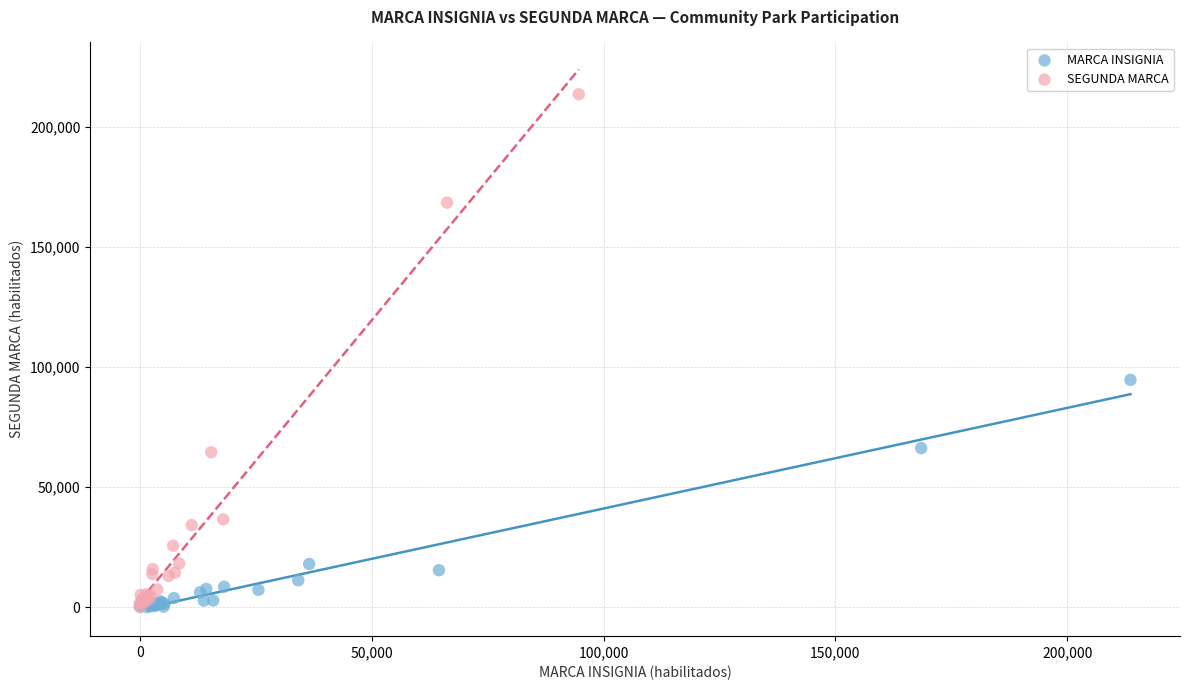

Which series has the widest spread of Y values?

SEGUNDA MARCA